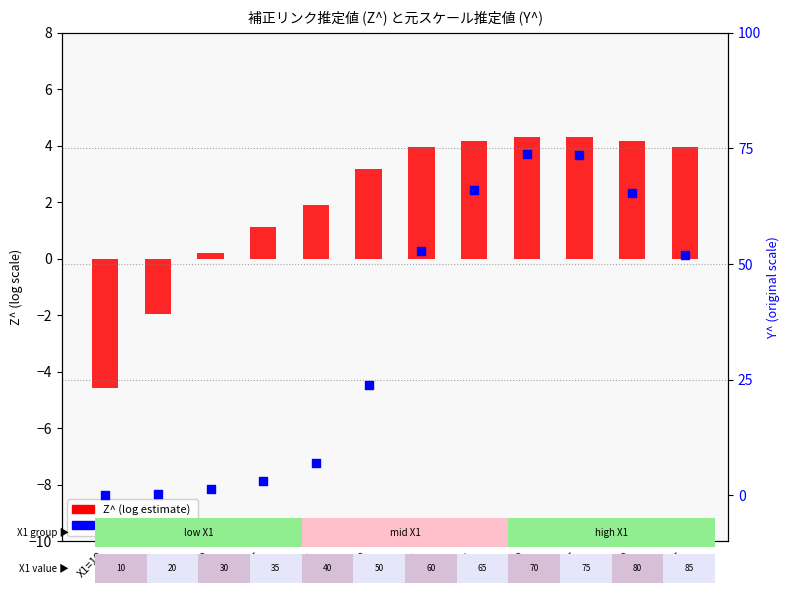

At how many categories does at least one series exceed 44?

6